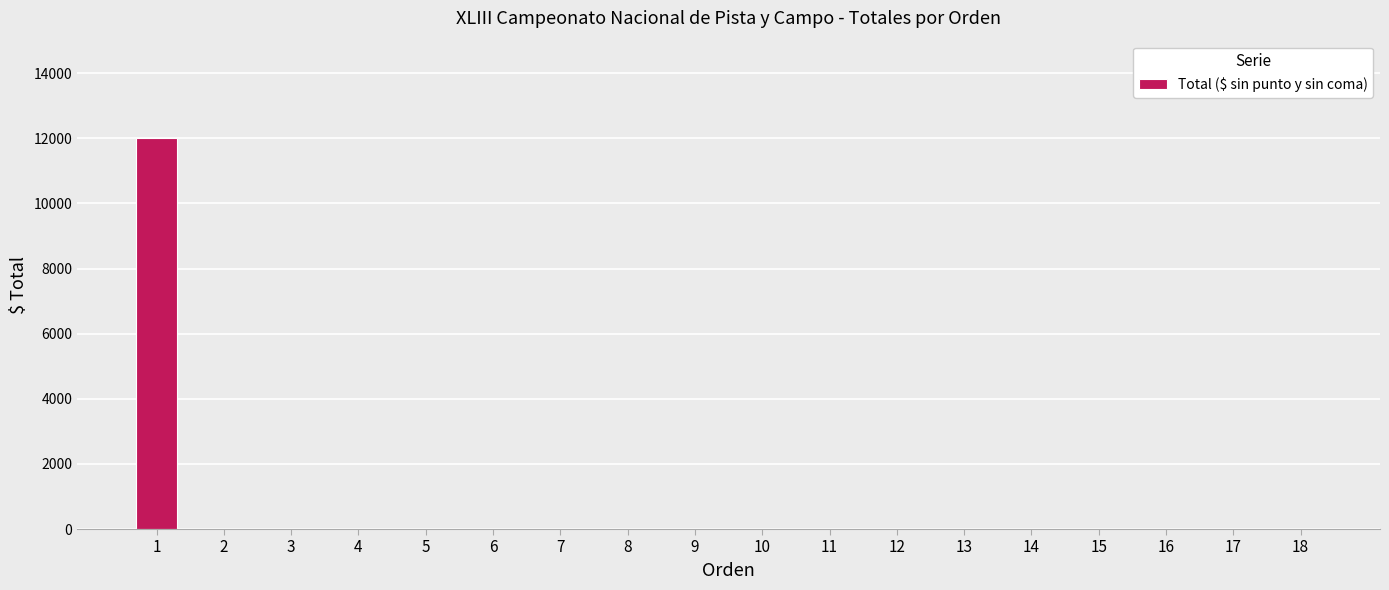

What is the average value?

667